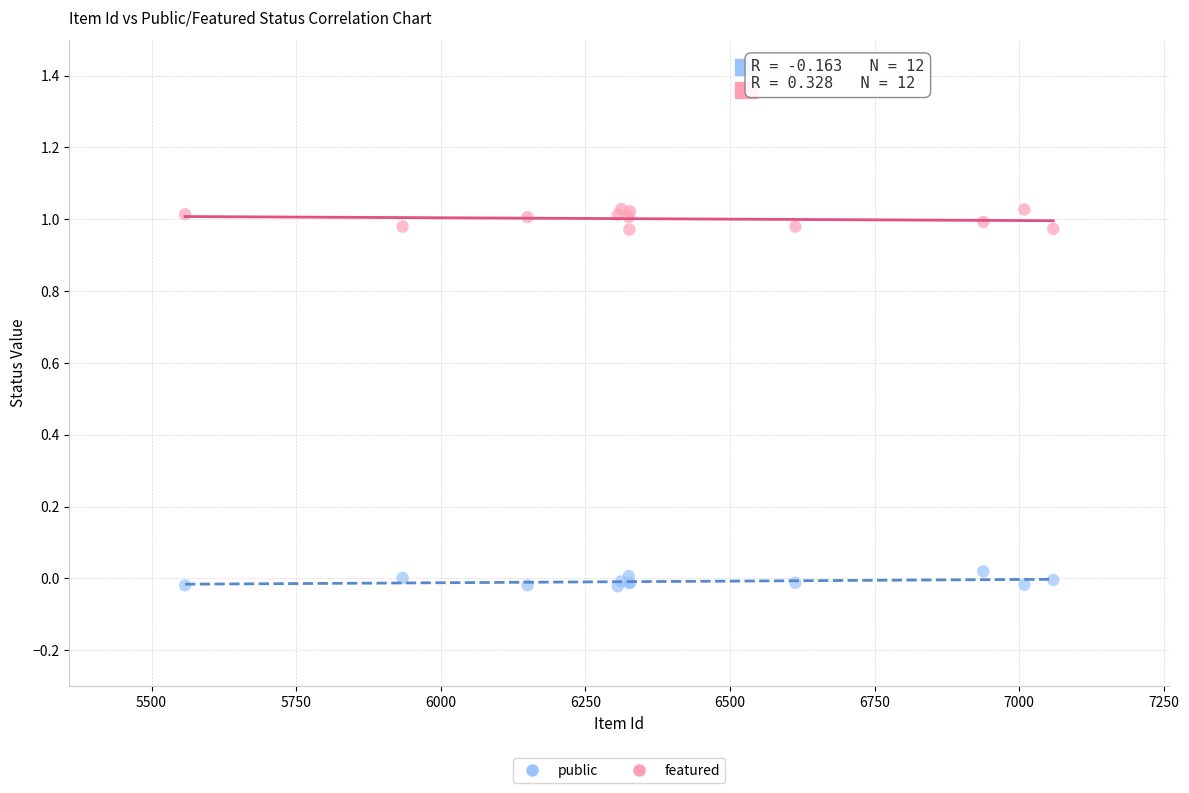

What is the X range (max minus min) for the scatter plot?

1501.0